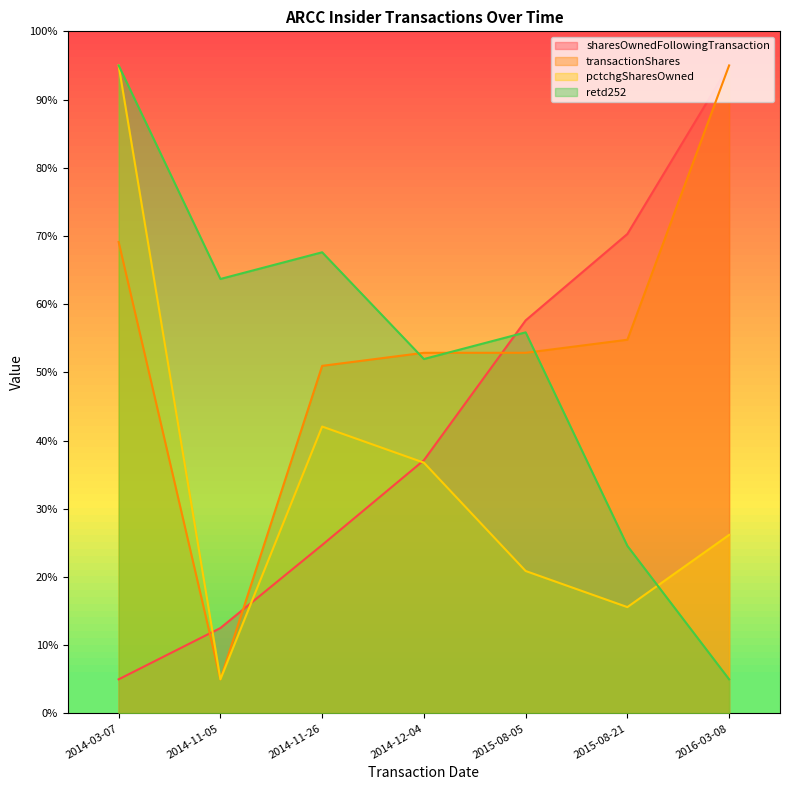

Reading left to right, list all the values displayed in this chart.

sharesOwnedFollowingTransaction: 2014-03-07=5.0	2014-11-05=12.5	2014-11-26=24.7	2014-12-04=37.1	2015-08-05=57.6	2015-08-21=70.3	2016-03-08=95.0
transactionShares: 2014-03-07=69.1	2014-11-05=5.0	2014-11-26=51.0	2014-12-04=52.9	2015-08-05=52.9	2015-08-21=54.8	2016-03-08=95.0
pctchgSharesOwned: 2014-03-07=95.0	2014-11-05=5.0	2014-11-26=42.1	2014-12-04=36.8	2015-08-05=20.9	2015-08-21=15.6	2016-03-08=26.2
retd252: 2014-03-07=95.0	2014-11-05=63.7	2014-11-26=67.6	2014-12-04=52.0	2015-08-05=55.9	2015-08-21=24.6	2016-03-08=5.0